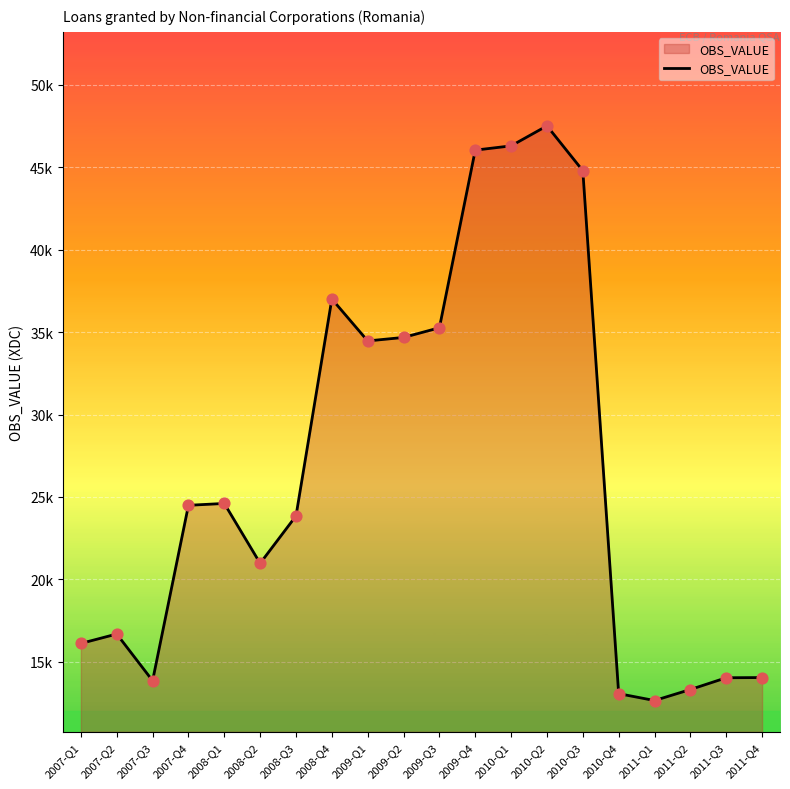

Between 2010-Q2 and 2007-Q2, which is larger?

2010-Q2